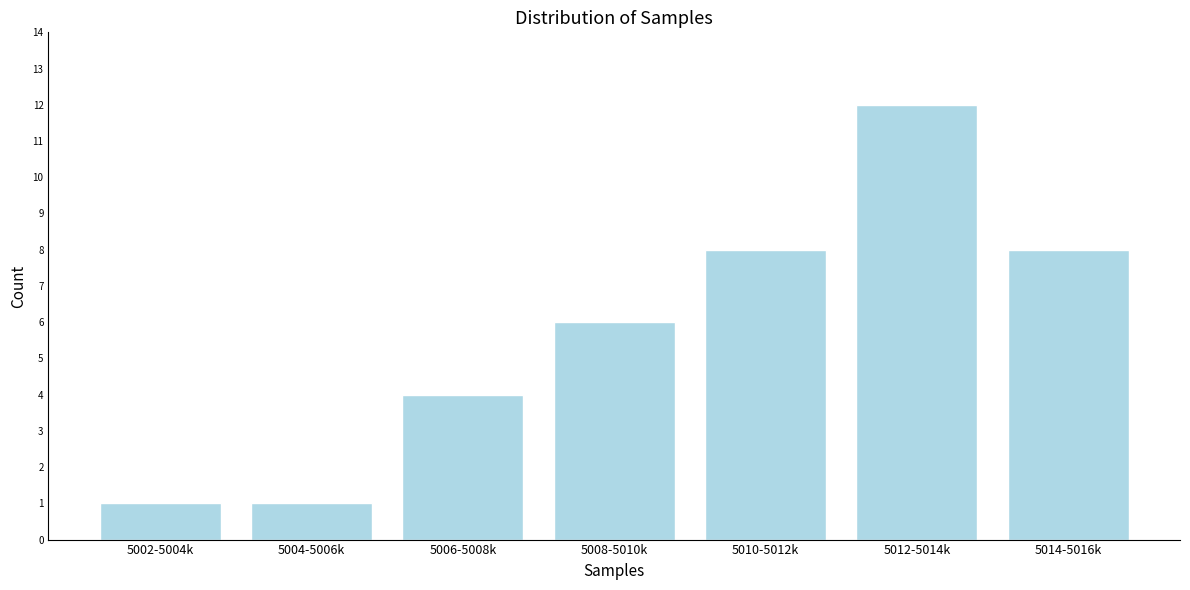

Reading left to right, list all the values displayed in this chart.

5002-5004k=1	5004-5006k=1	5006-5008k=4	5008-5010k=6	5010-5012k=8	5012-5014k=12	5014-5016k=8